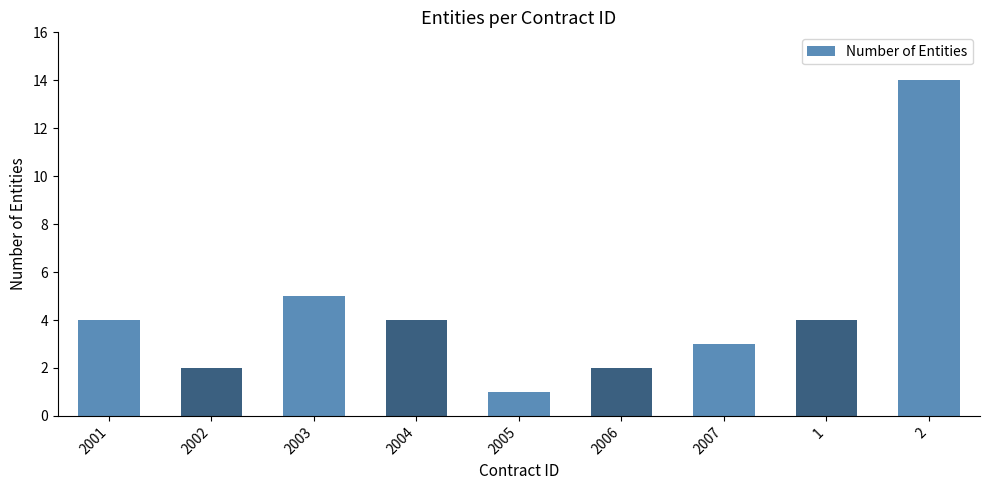

How many data points are less than 4?

4